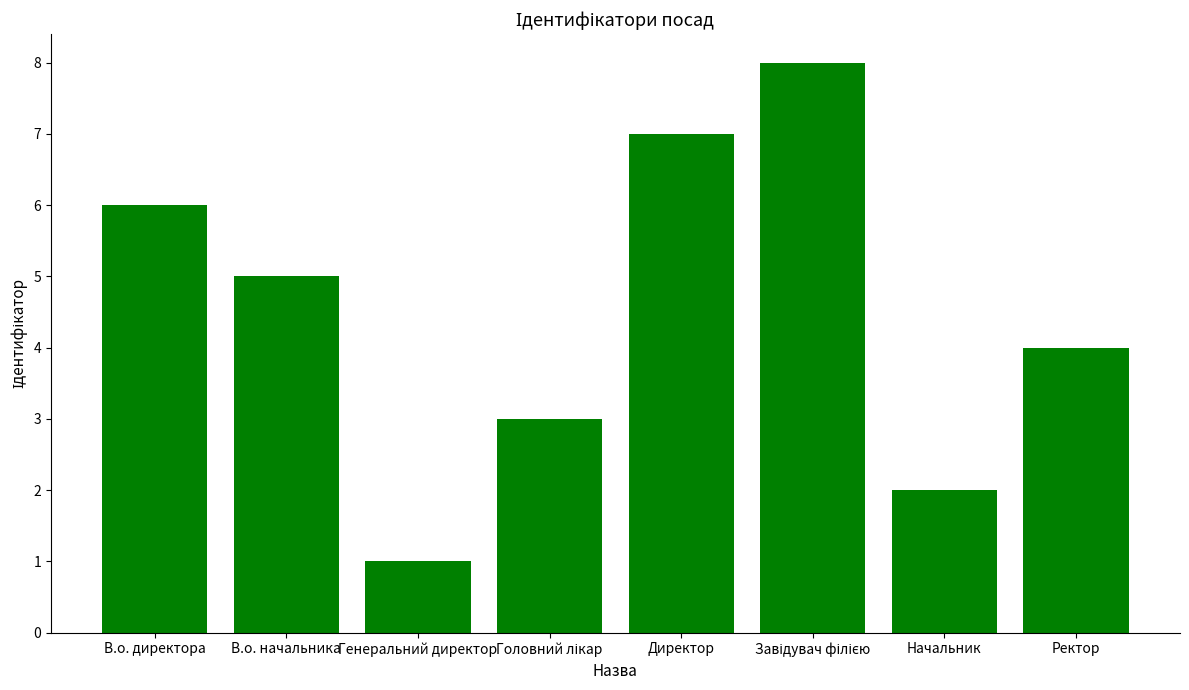

What is the maximum value shown in the chart?

8